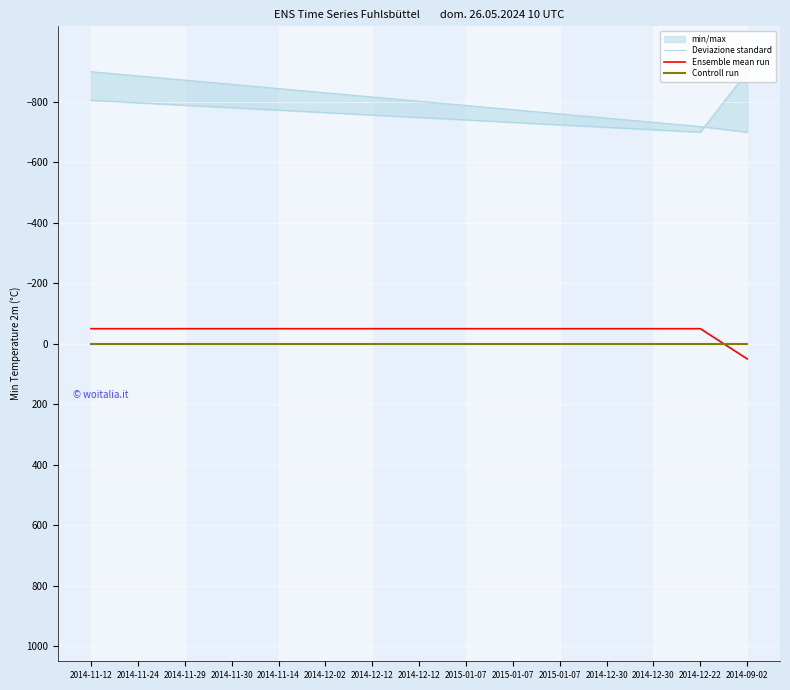

Which has a higher value, 2014-12-30 or 2014-11-29?

2014-12-30